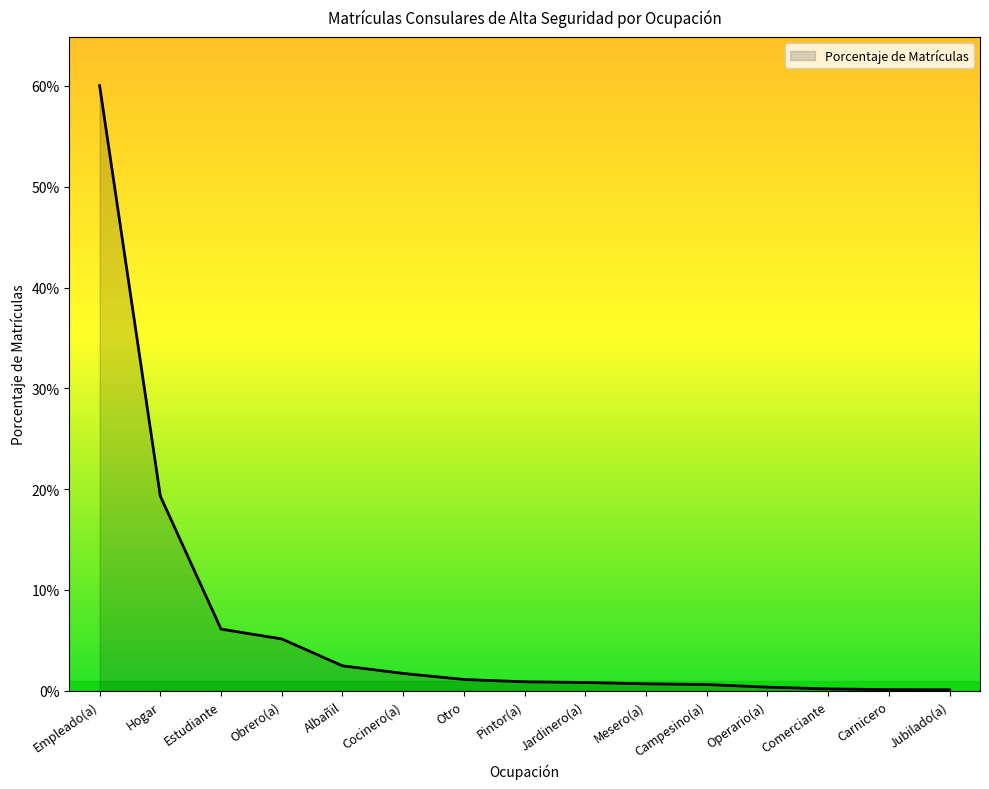

Rank the categories by value from lowest to highest.

Jubilado(a), Carnicero, Comerciante, Operario(a), Campesino(a), Mesero(a), Jardinero(a), Pintor(a), Otro, Cocinero(a), Albañil, Obrero(a), Estudiante, Hogar, Empleado(a)